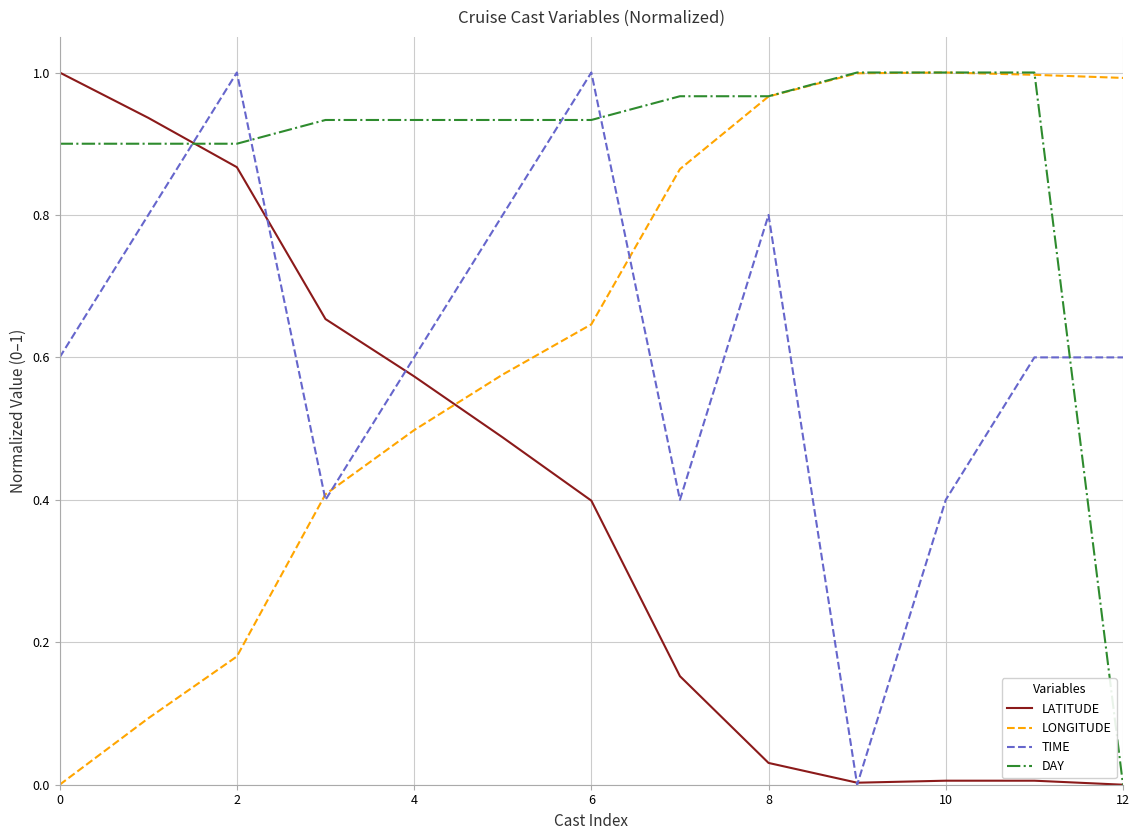

Which series has the largest total across all categories?

DAY